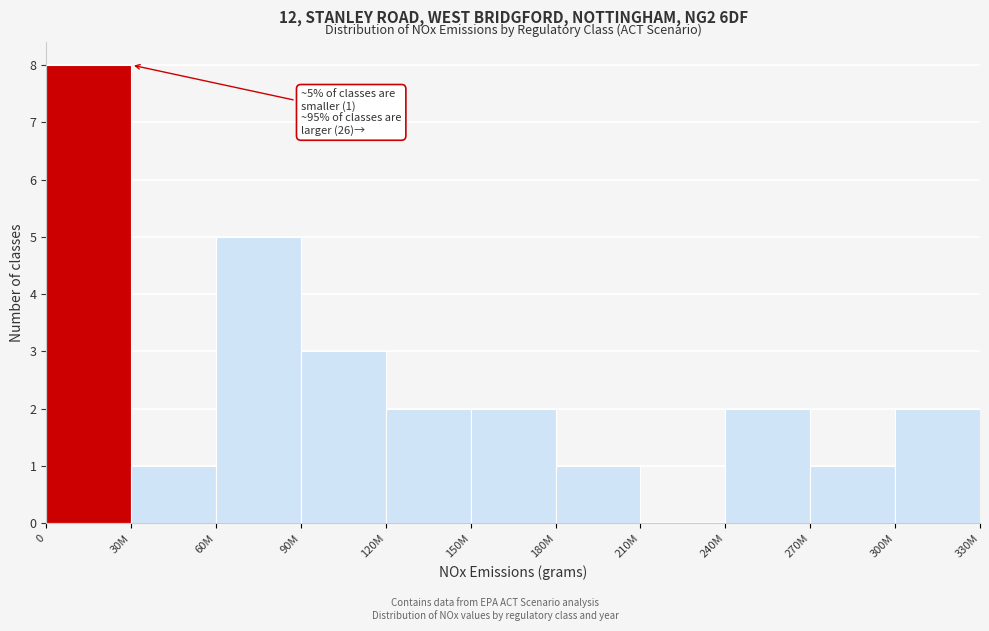

Reading left to right, extract all data points from this chart.

0=8	30M=1	60M=5	90M=3	120M=2	150M=2	180M=1	210M=0	240M=2	270M=1	300M=2